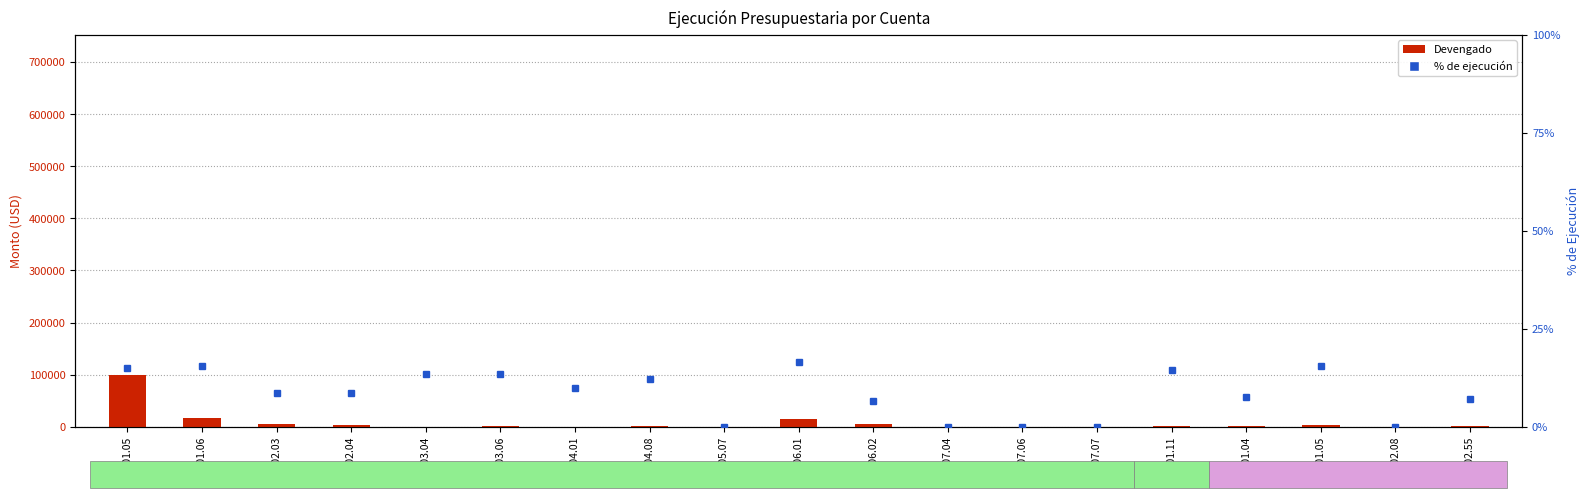

Is the value of Devengado at 53.01.04 greater than the value of % de ejecución at 52.01.11?

Yes